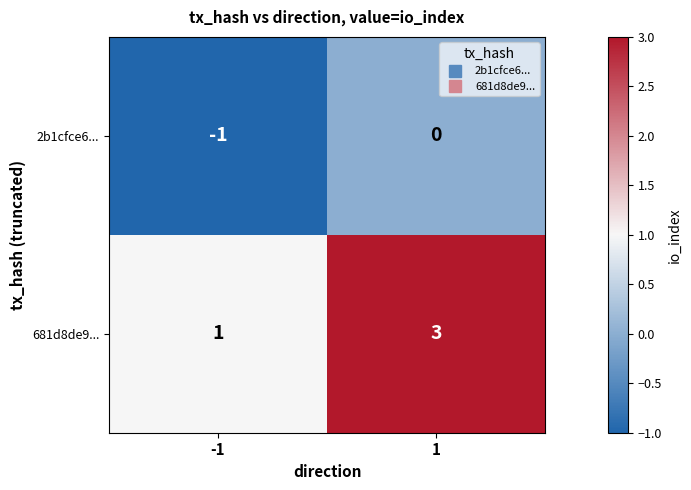

Which series has the largest range (max minus min)?

681d8de9...